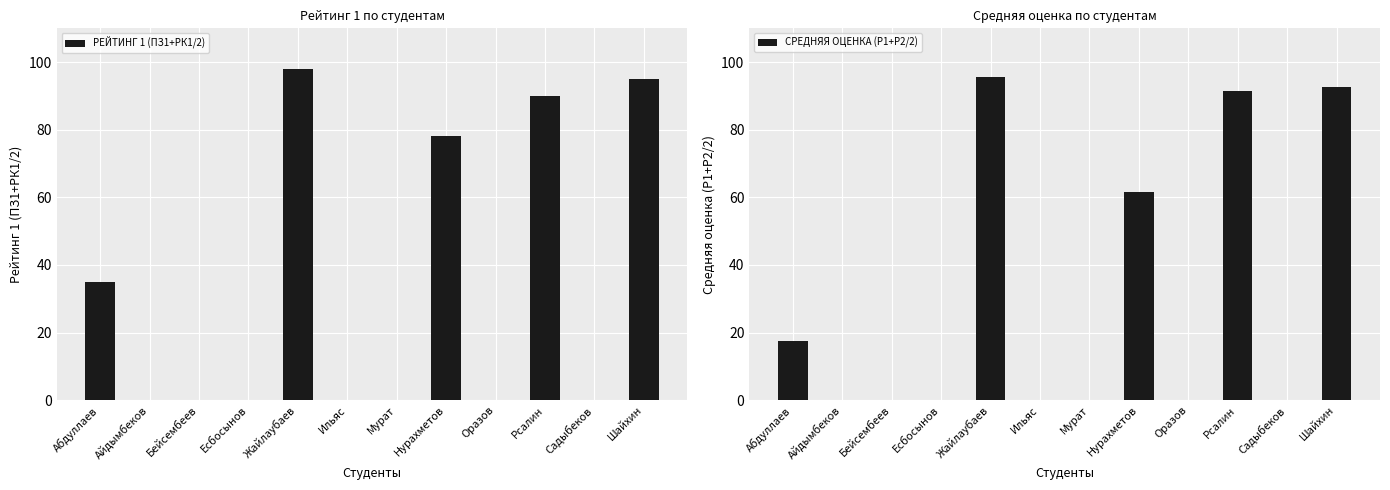

Which label corresponds to the smallest value in the chart?

Айдымбеков